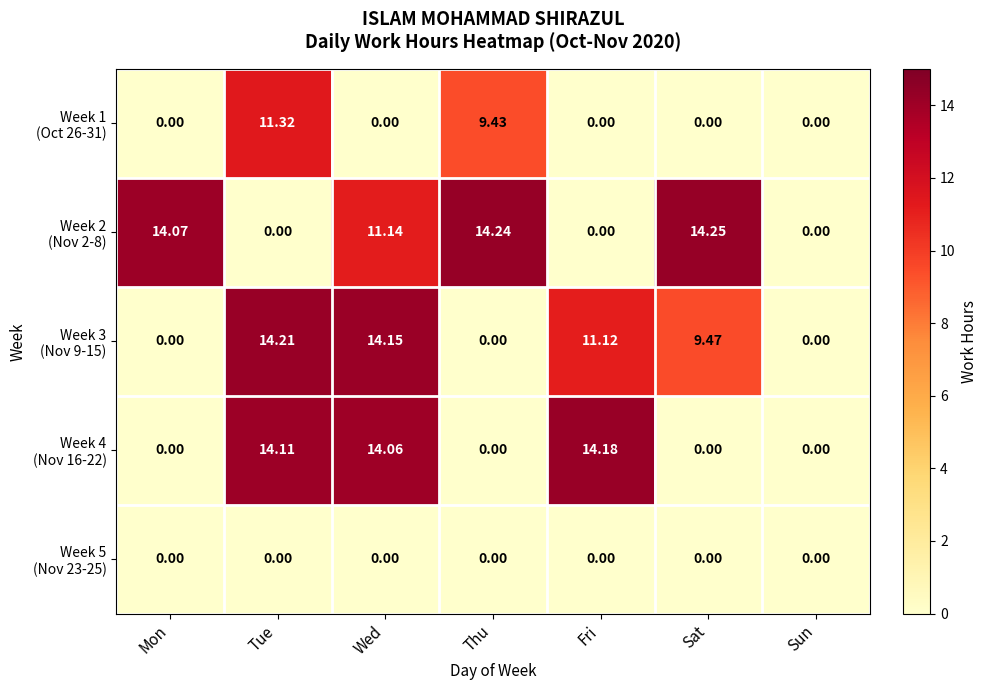

How many data points does each series have?

7